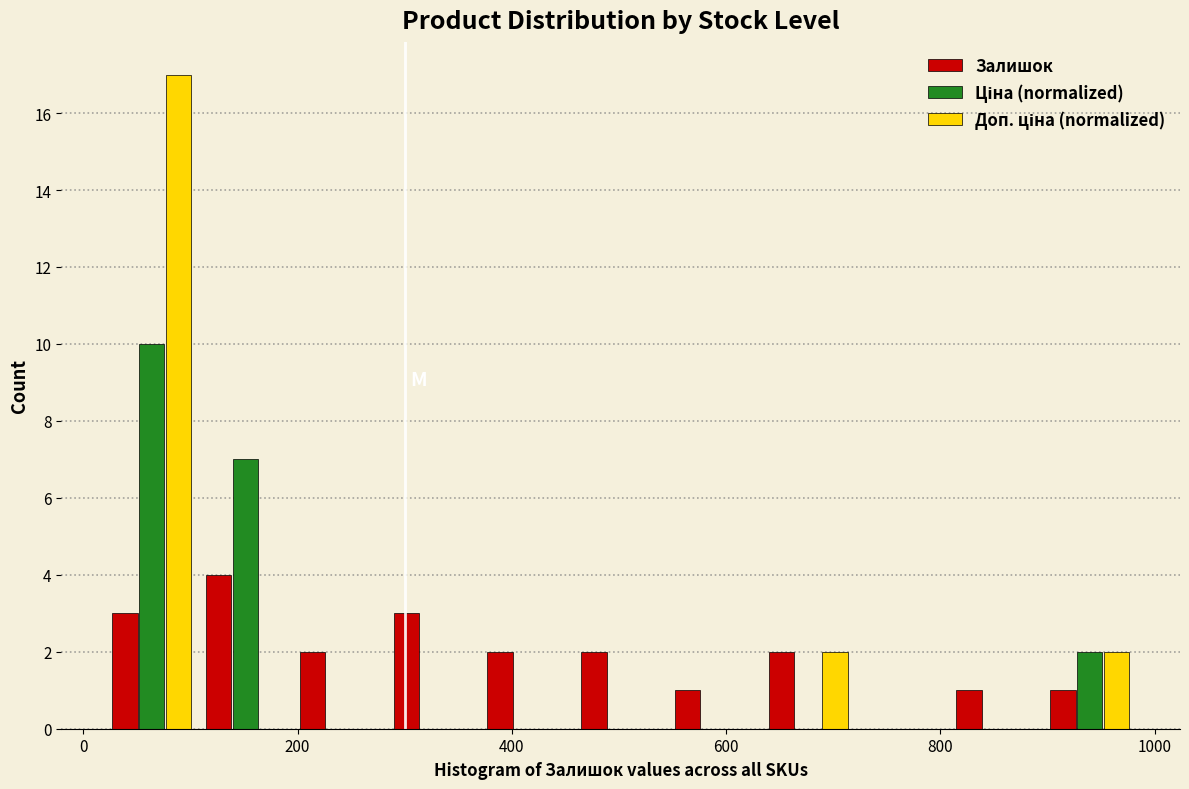

Reading left to right, transcribe this chart: for each range on the x-axis, give the height of each series' bar. Neither the bar edges nor the heights are printed on the chart, so give them approximately, as read against the axes.

20 to 100: Залишок=3	Ціна (normalized)=10	Доп. ціна (normalized)=17
100 to 200: Залишок=4	Ціна (normalized)=7	Доп. ціна (normalized)=0
200 to 280: Залишок=2	Ціна (normalized)=0	Доп. ціна (normalized)=0
280 to 380: Залишок=3	Ціна (normalized)=0	Доп. ціна (normalized)=0
380 to 460: Залишок=2	Ціна (normalized)=0	Доп. ціна (normalized)=0
460 to 540: Залишок=2	Ціна (normalized)=0	Доп. ціна (normalized)=0
540 to 640: Залишок=1	Ціна (normalized)=0	Доп. ціна (normalized)=0
640 to 720: Залишок=2	Ціна (normalized)=0	Доп. ціна (normalized)=2
720 to 800: Залишок=0	Ціна (normalized)=0	Доп. ціна (normalized)=0
800 to 900: Залишок=1	Ціна (normalized)=0	Доп. ціна (normalized)=0
900 to 980: Залишок=1	Ціна (normalized)=2	Доп. ціна (normalized)=2